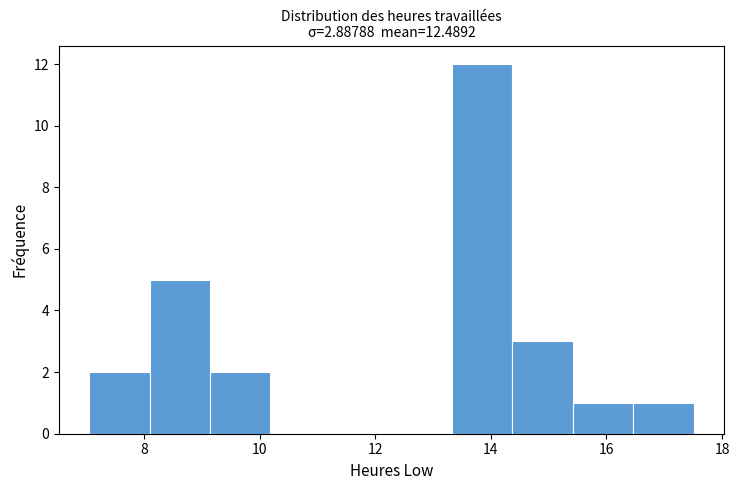

Over which range of the x-axis is the bar tallest?

13.4 to 14.4